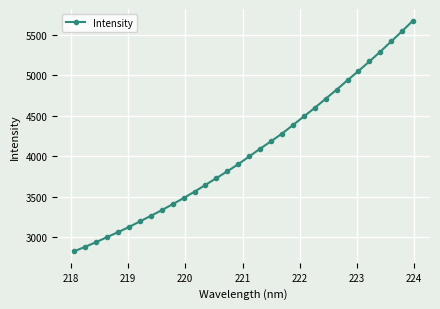

What is the sum of all values?

129798.3